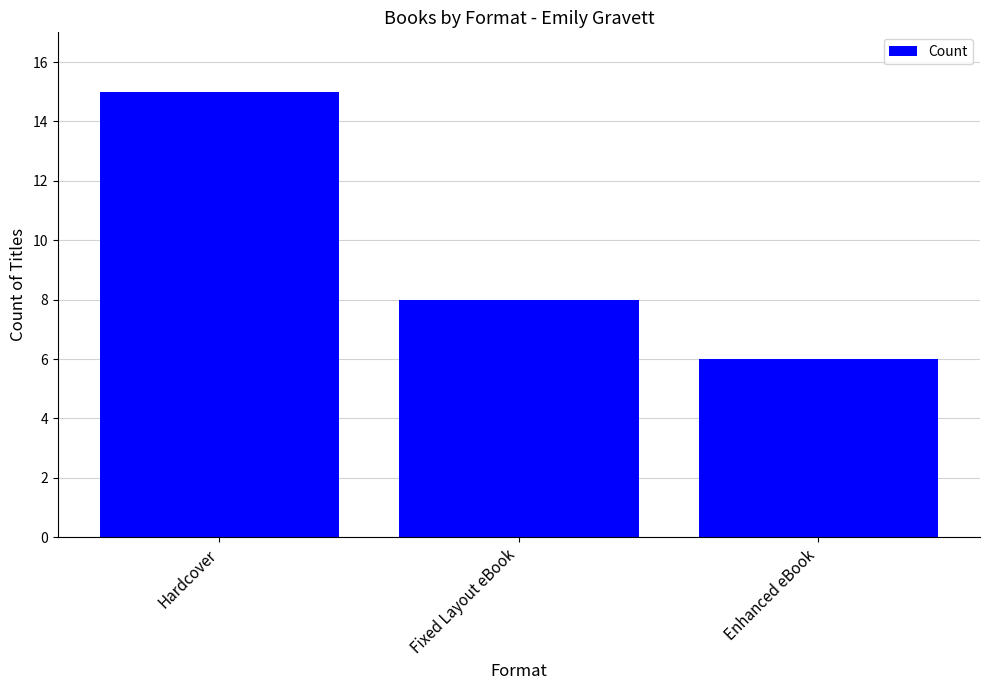

True or false: the data shows 8 at Fixed Layout eBook.

True